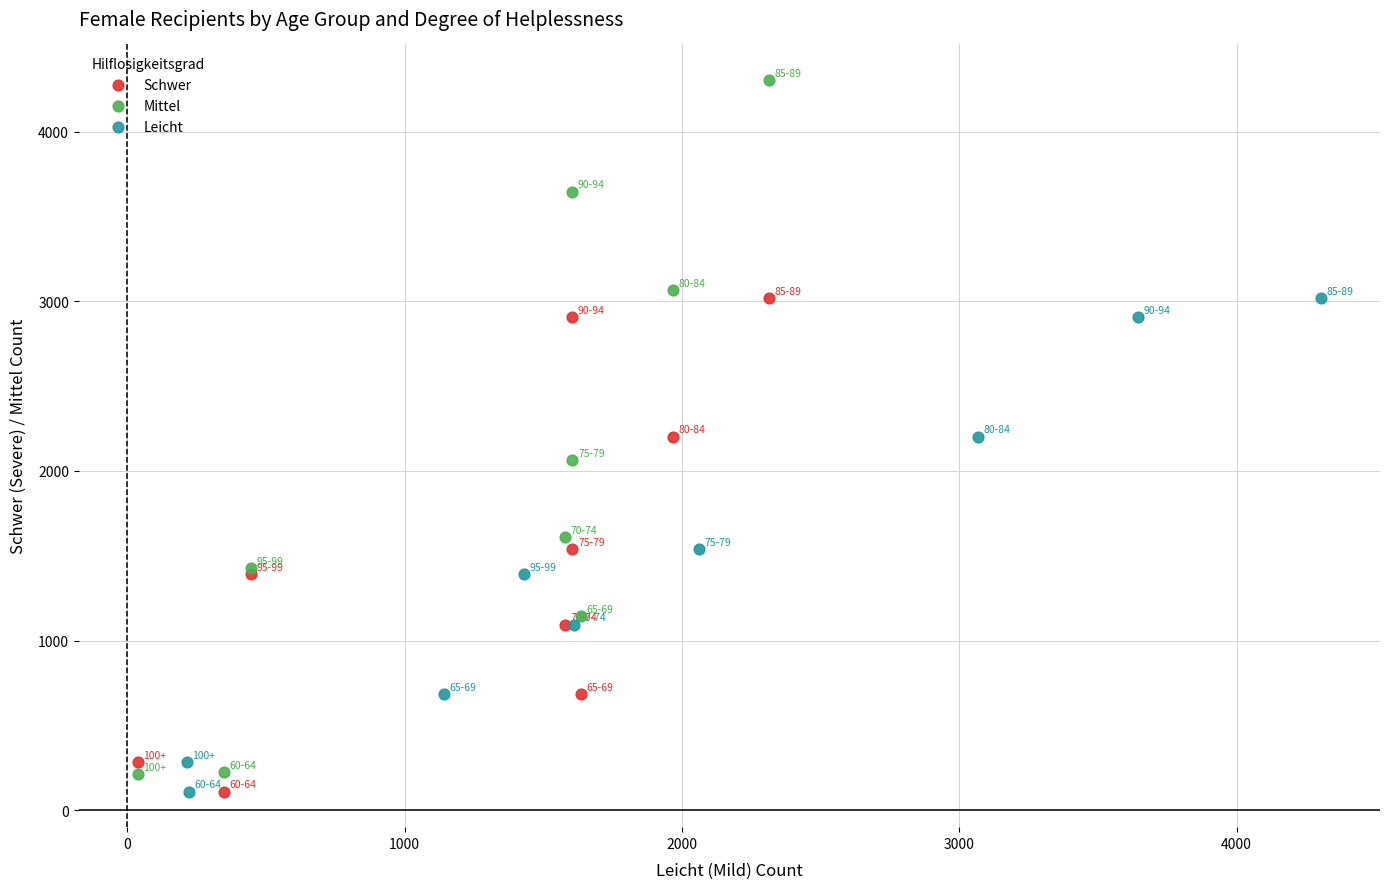

Which series contains the highest Y value?

Mittel